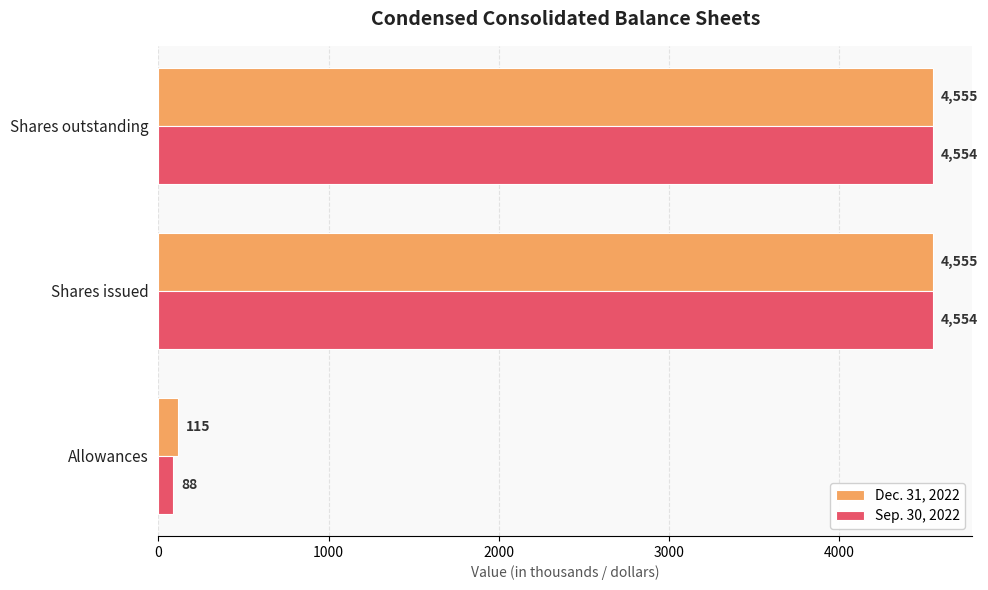

Which series has the largest range (max minus min)?

Sep. 30, 2022